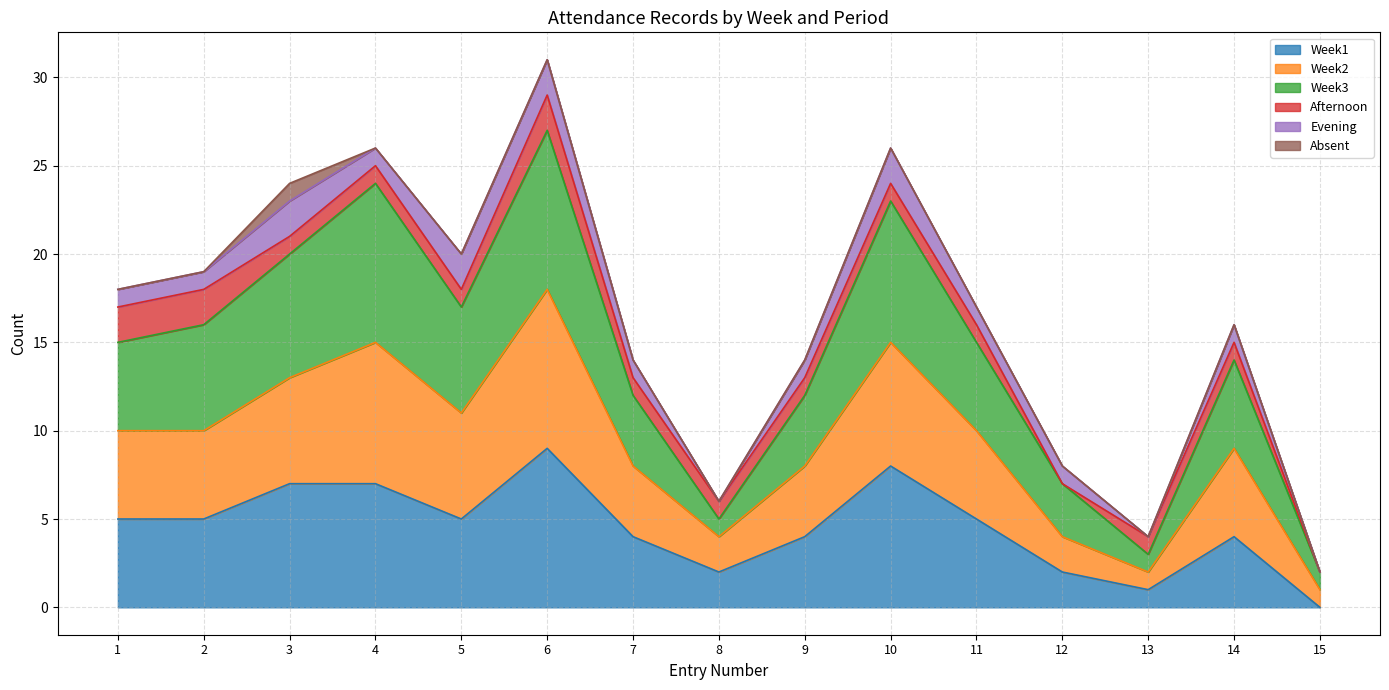

What value does the Week3 series have at 14, to the nearest 5?

15